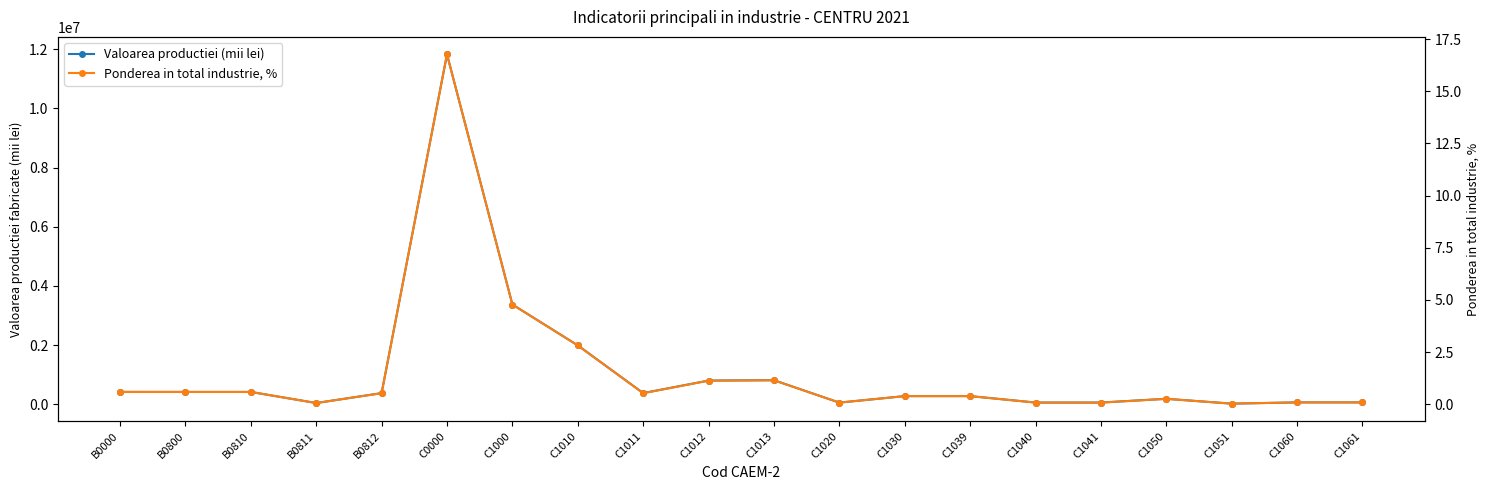

At which category does Ponderea in total industrie, % reach its first local valley?

B0811